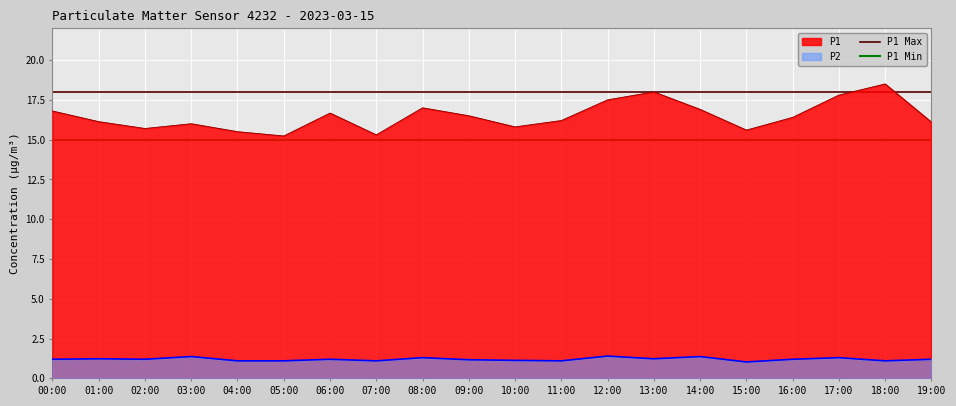

True or false: P1 and P2 cross at least once.

False